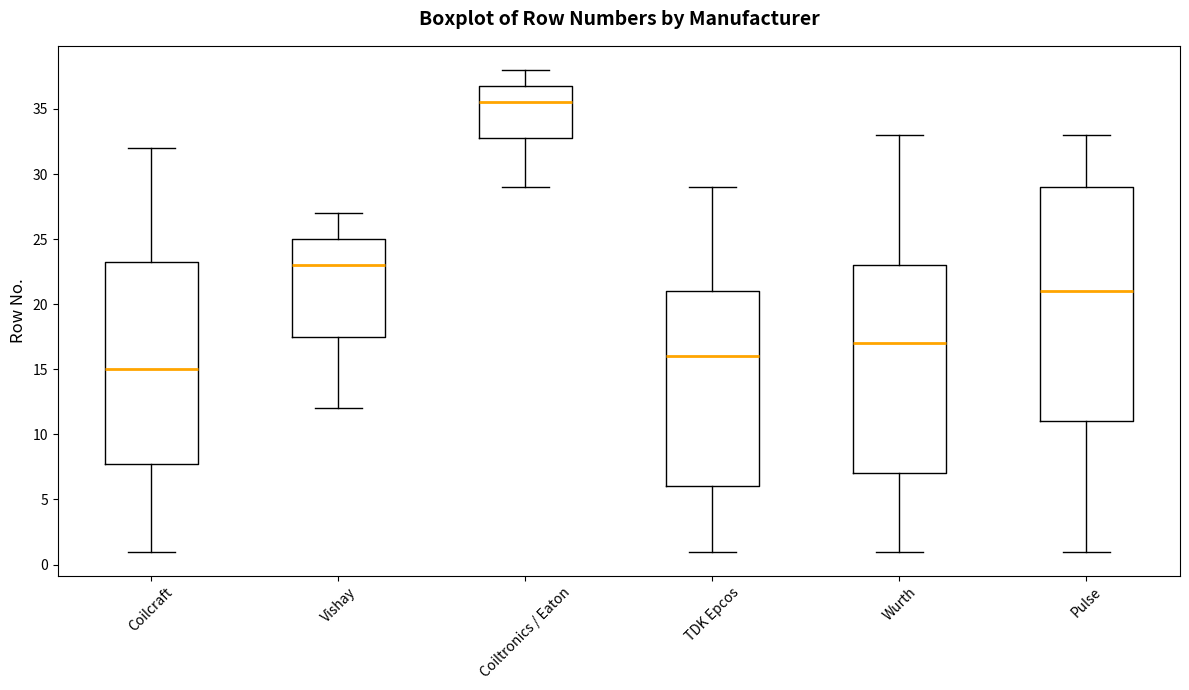

Which box is the tallest, from its lower edge to its upper edge?

Pulse